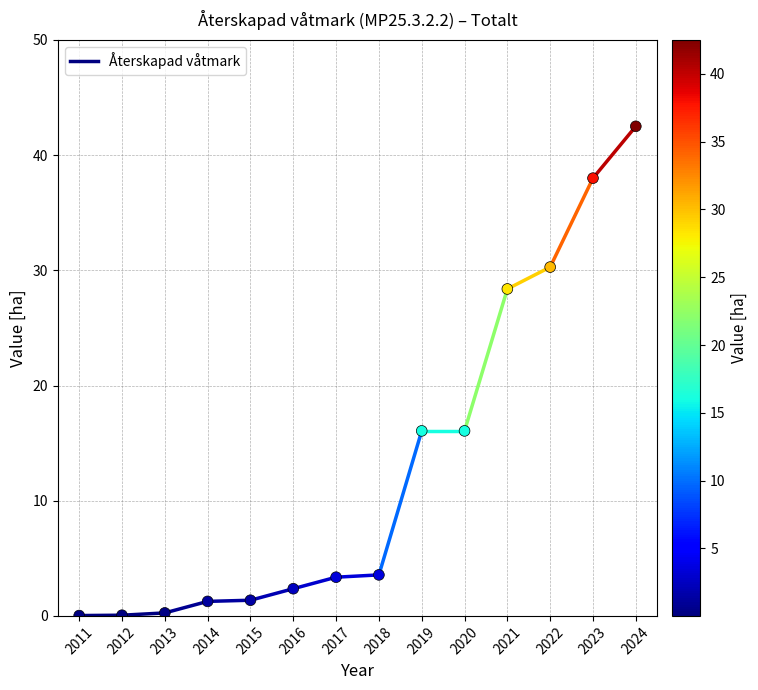

What is the range of X values (max minus min)?

13.0